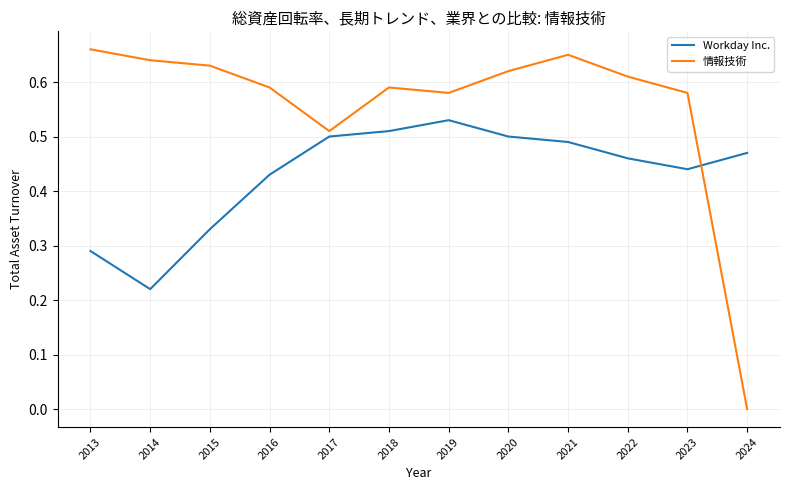

At 2022, list the series in order from smallest to largest.

Workday Inc., 情報技術